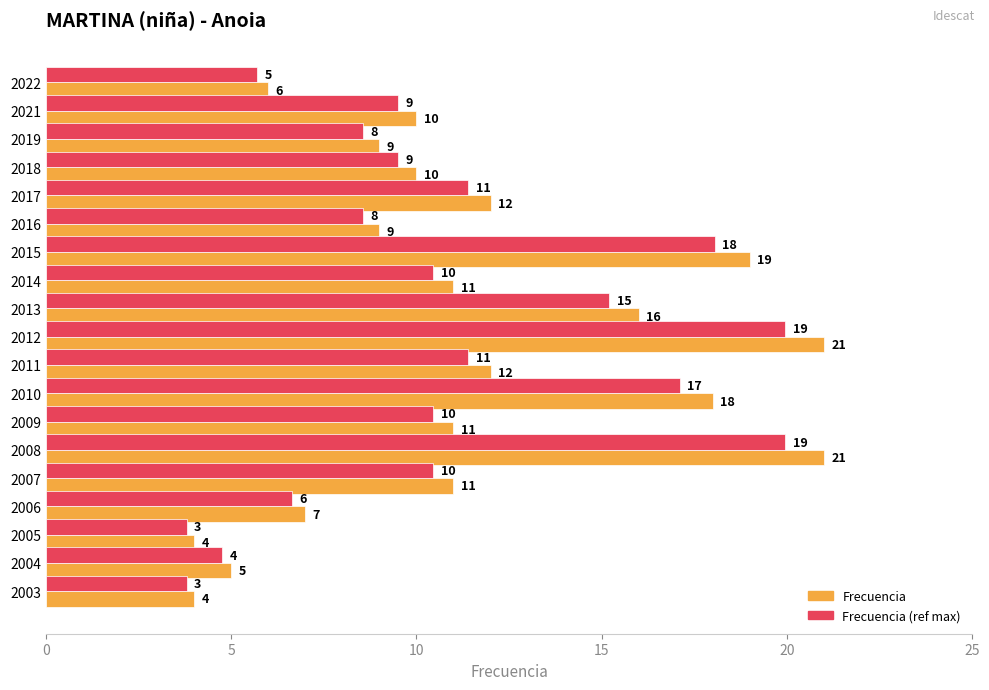

What is the smallest value displayed?

3.8